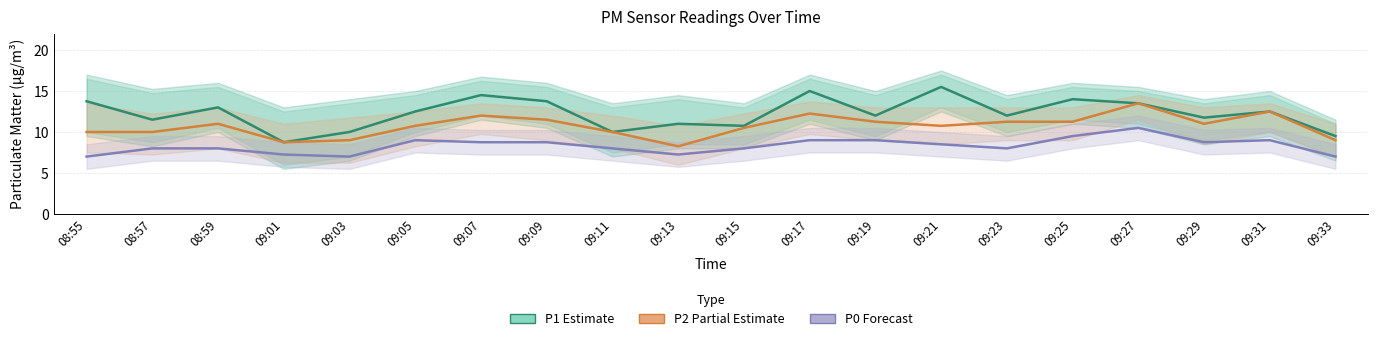

At which label does P0 (Forecast) reach its peak?

09:27